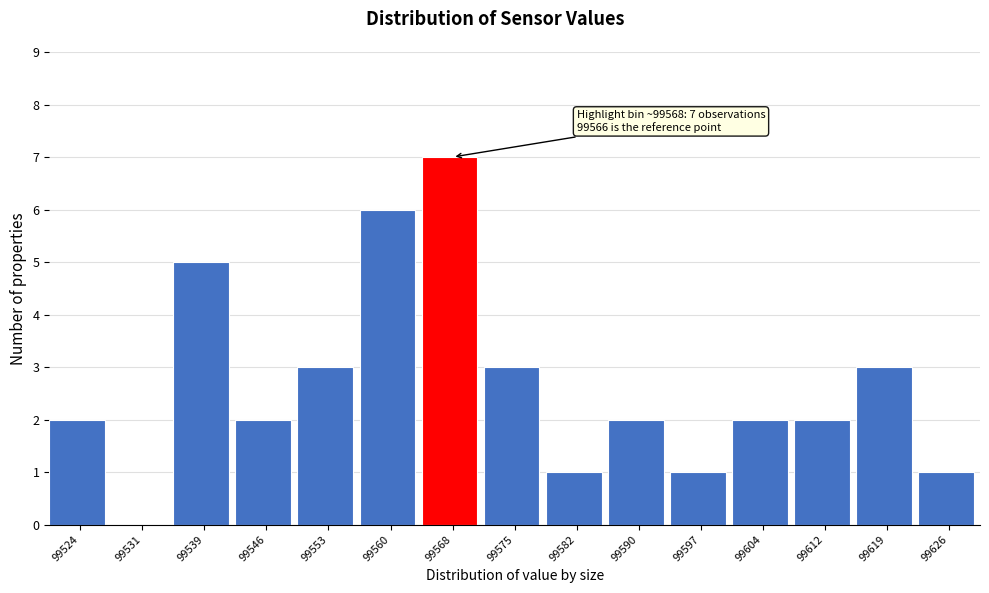

Over which range of the x-axis is the bar tallest?

99564 to 99571